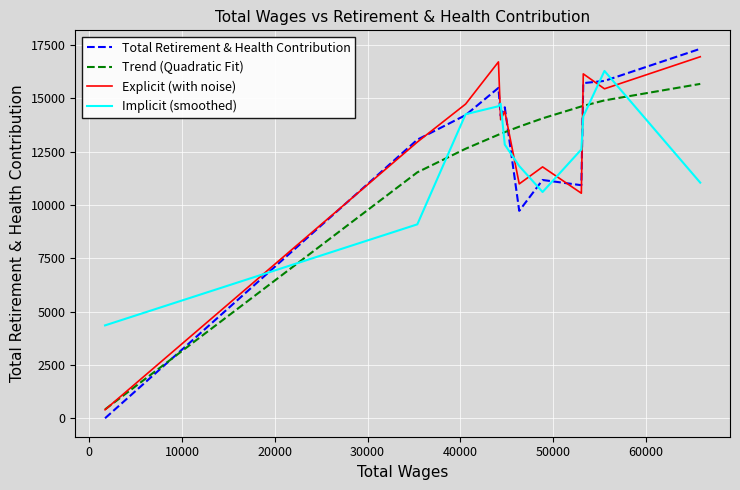

Which series has the widest spread of values?

Total Retirement & Health Contribution